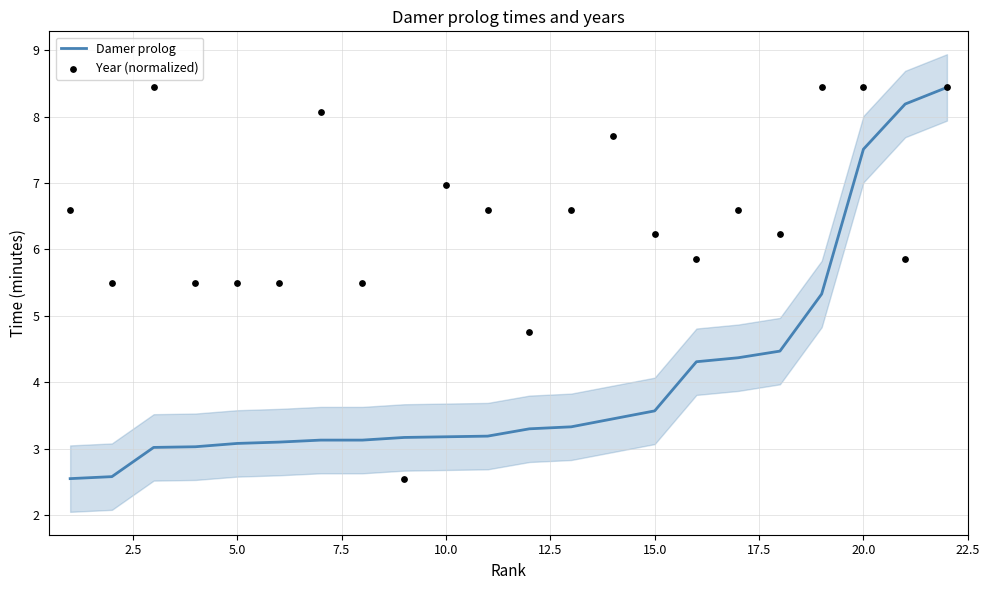

Which series reaches the maximum Y coordinate?

Damer prolog